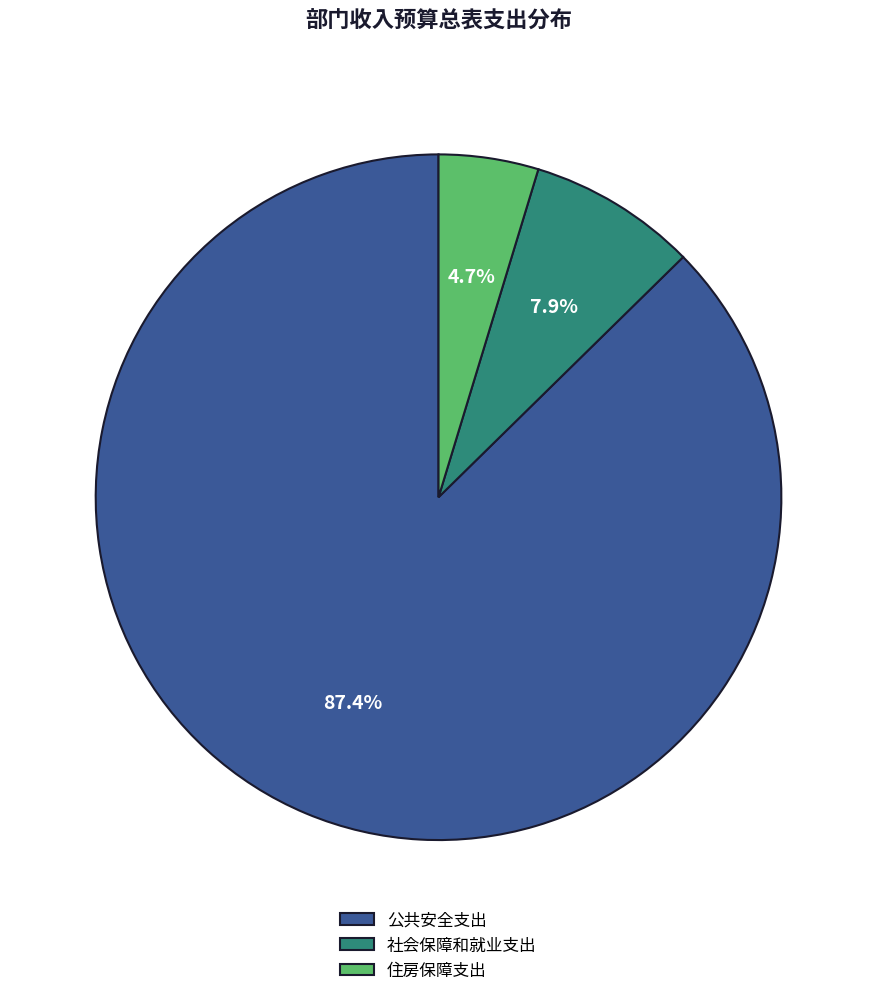

The 社会保障和就业支出 slice represents 8% of the pie. True or false?

True